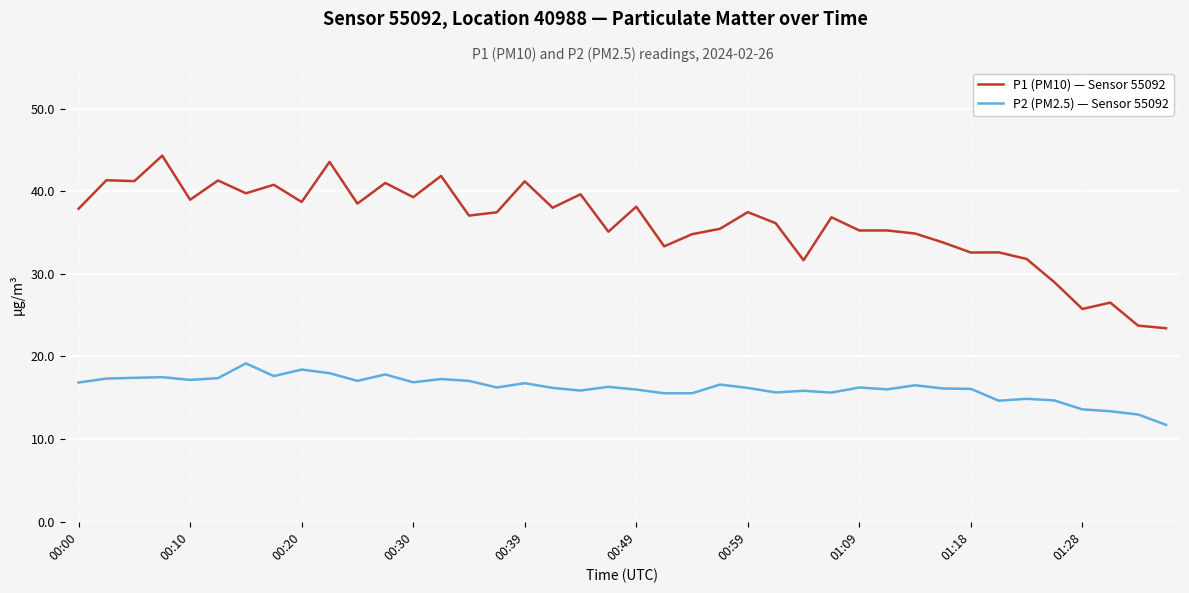

Rank the series by their average value, from lowest to highest.

P2 (PM2.5) — Sensor 55092, P1 (PM10) — Sensor 55092